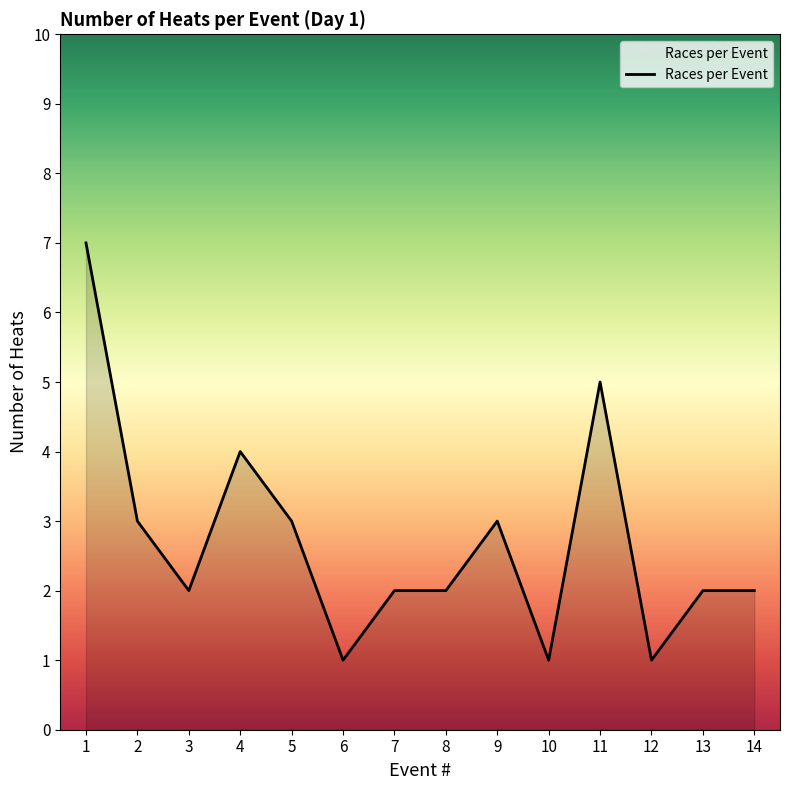

At which category does the data reach its first local valley?

3